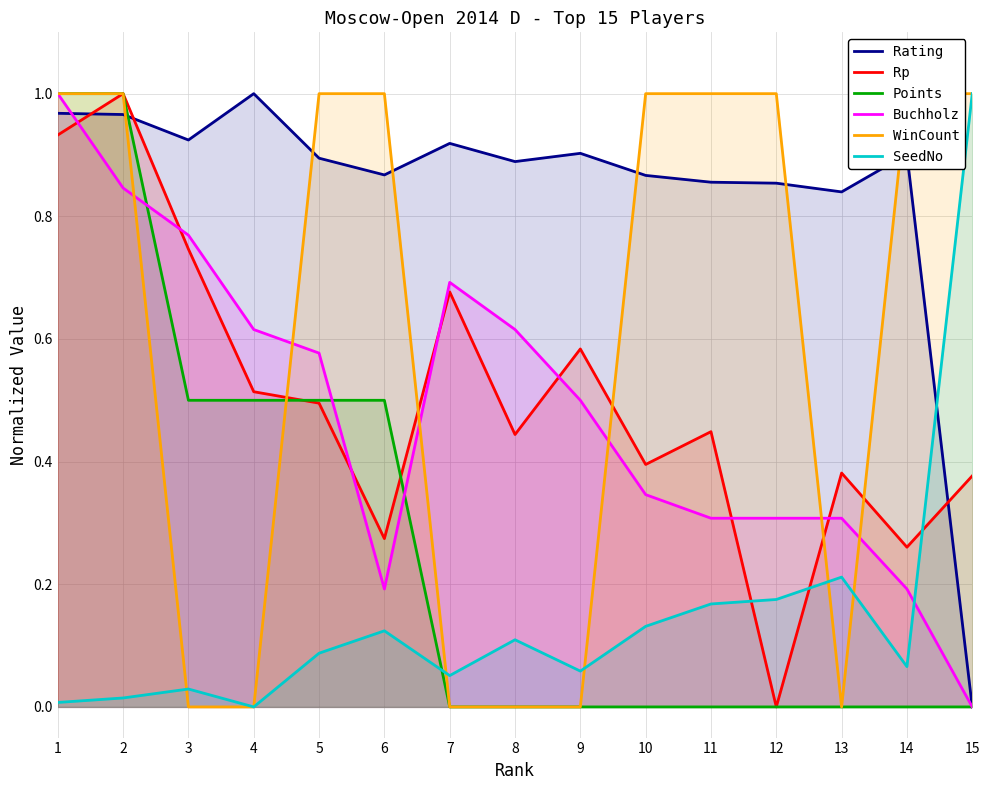

True or false: Buchholz has a value of 0.2 at 4.

False